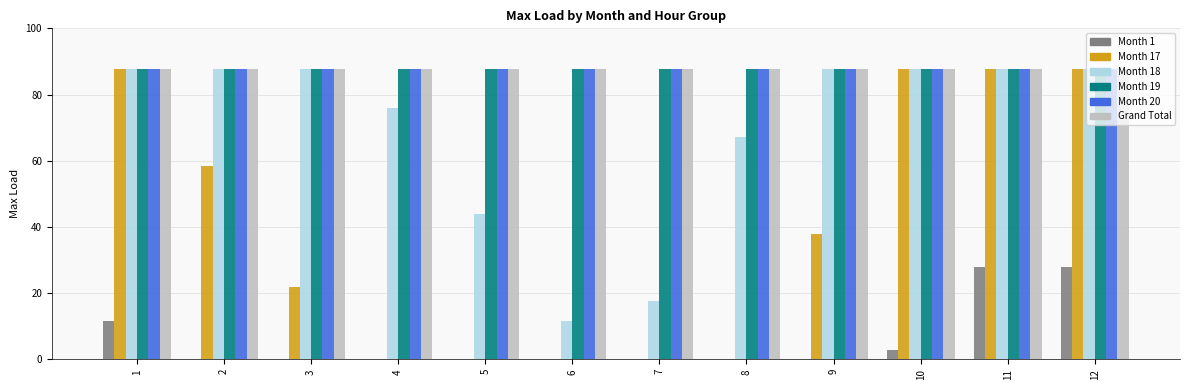

What is the spread (max minus min) of values at 9?

87.6